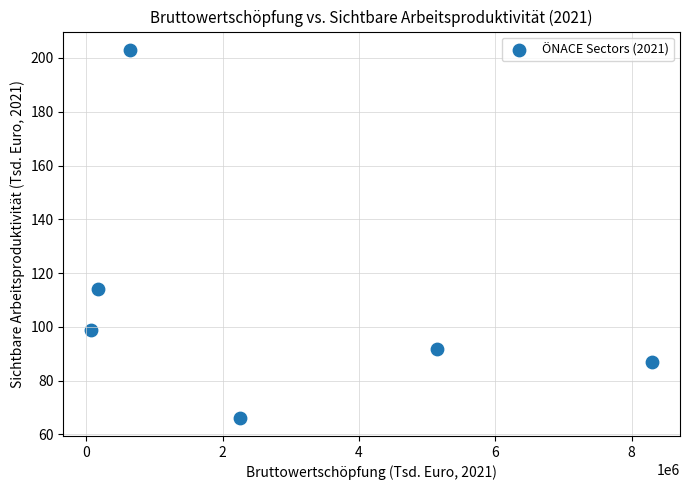

What is the average X value?

2766731.7